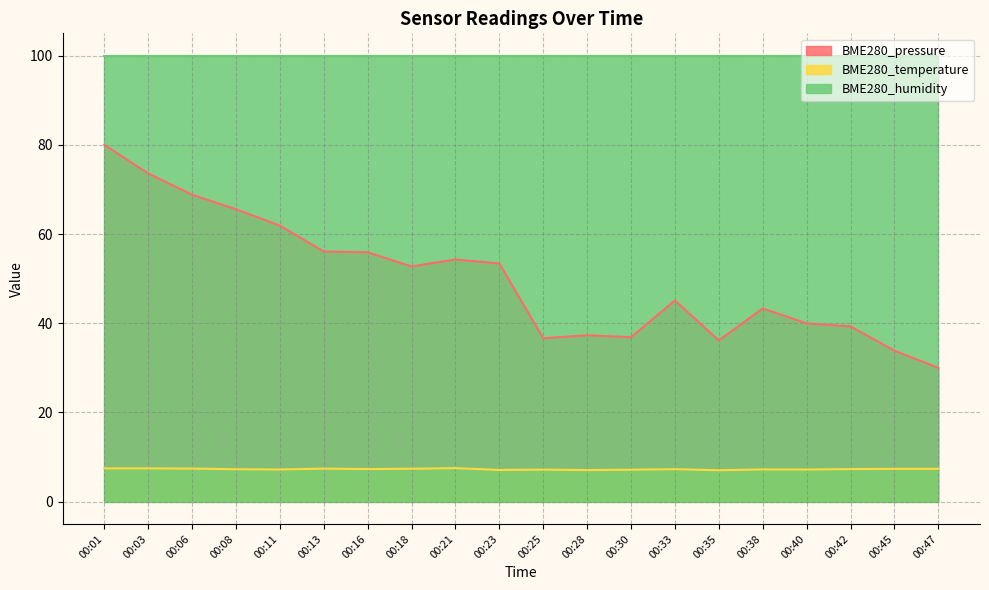

At which category does BME280_temperature reach its first local peak?

00:13